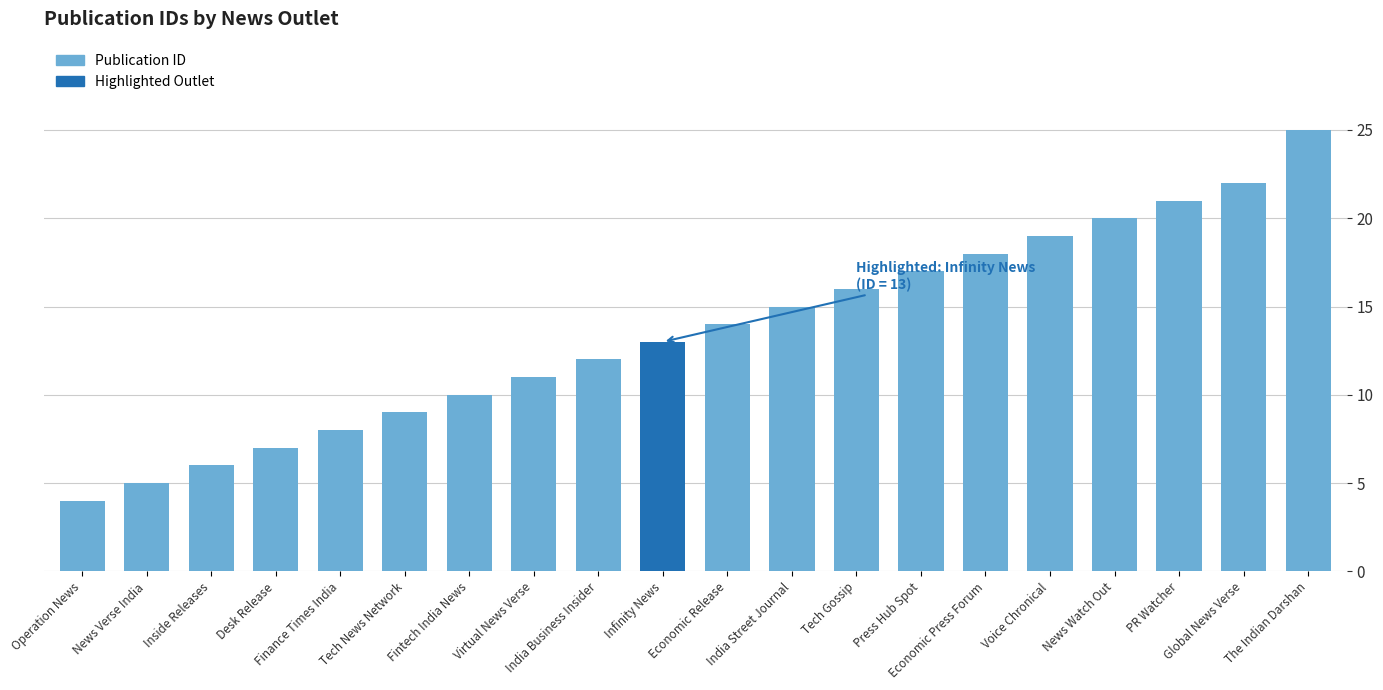

What position from the left is Operation News?

1